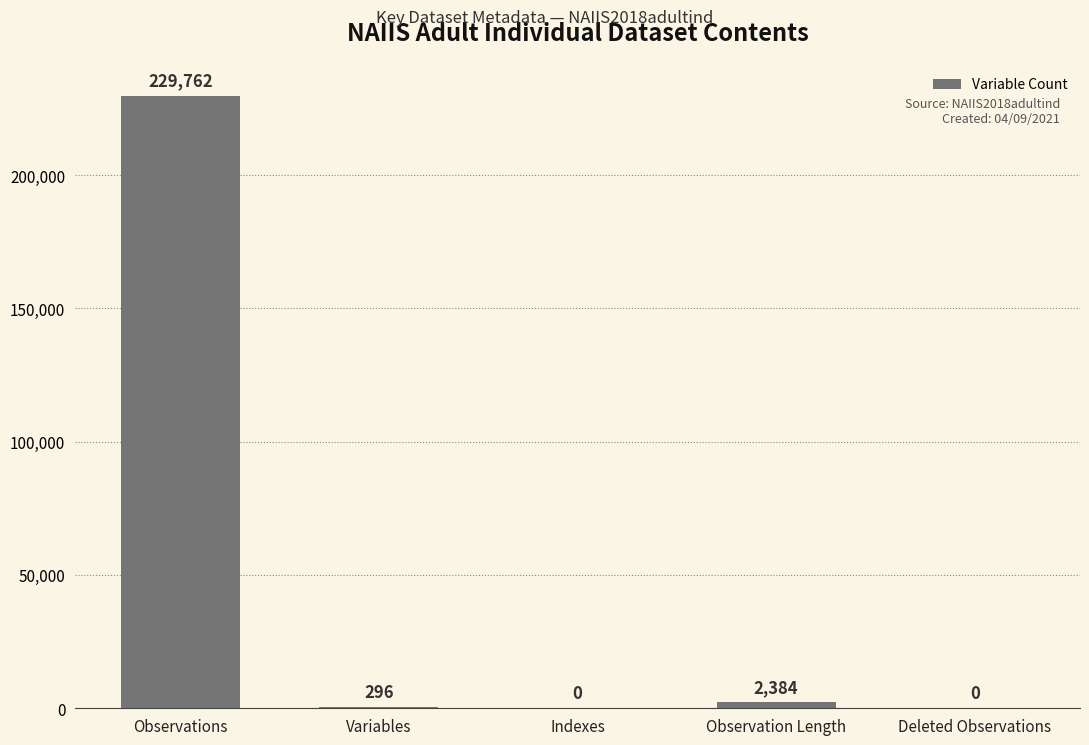

The chart shows a value of 151233 at Deleted Observations. True or false?

False